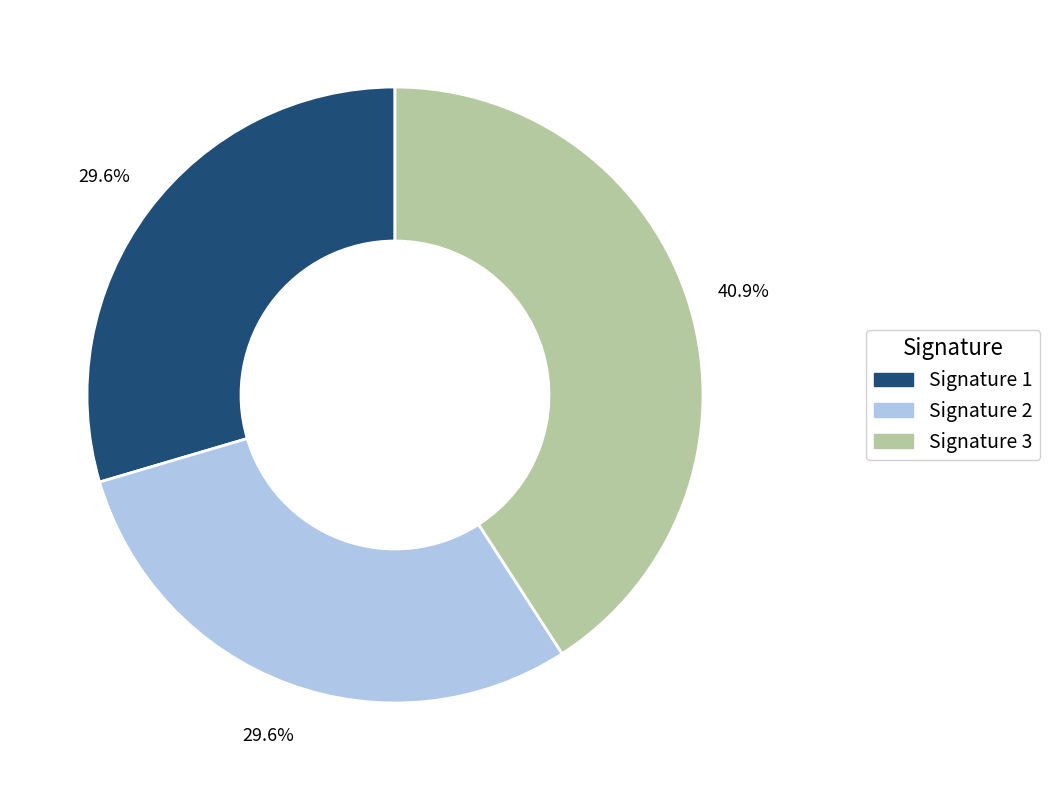

What percentage is NOT represented by Signature 3?

59.1%